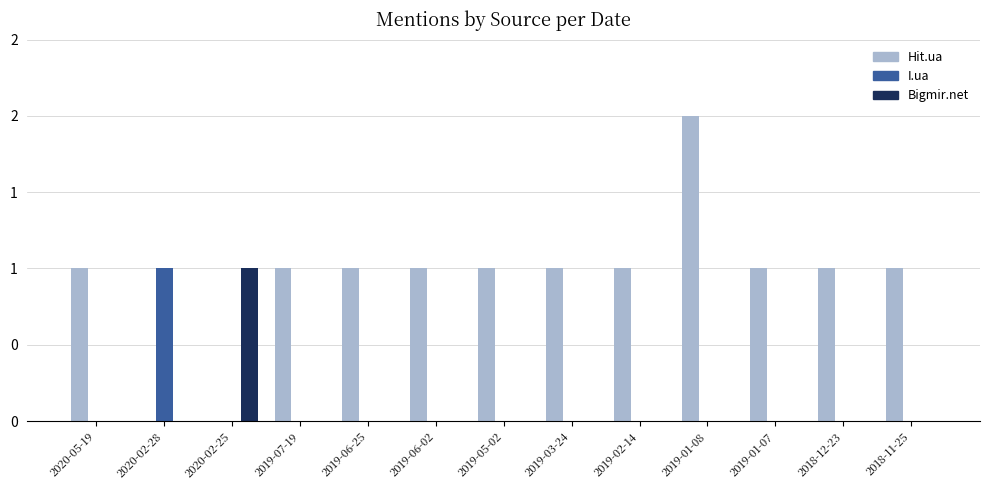

Where does the Hit.ua series first go above 1?

2019-01-08